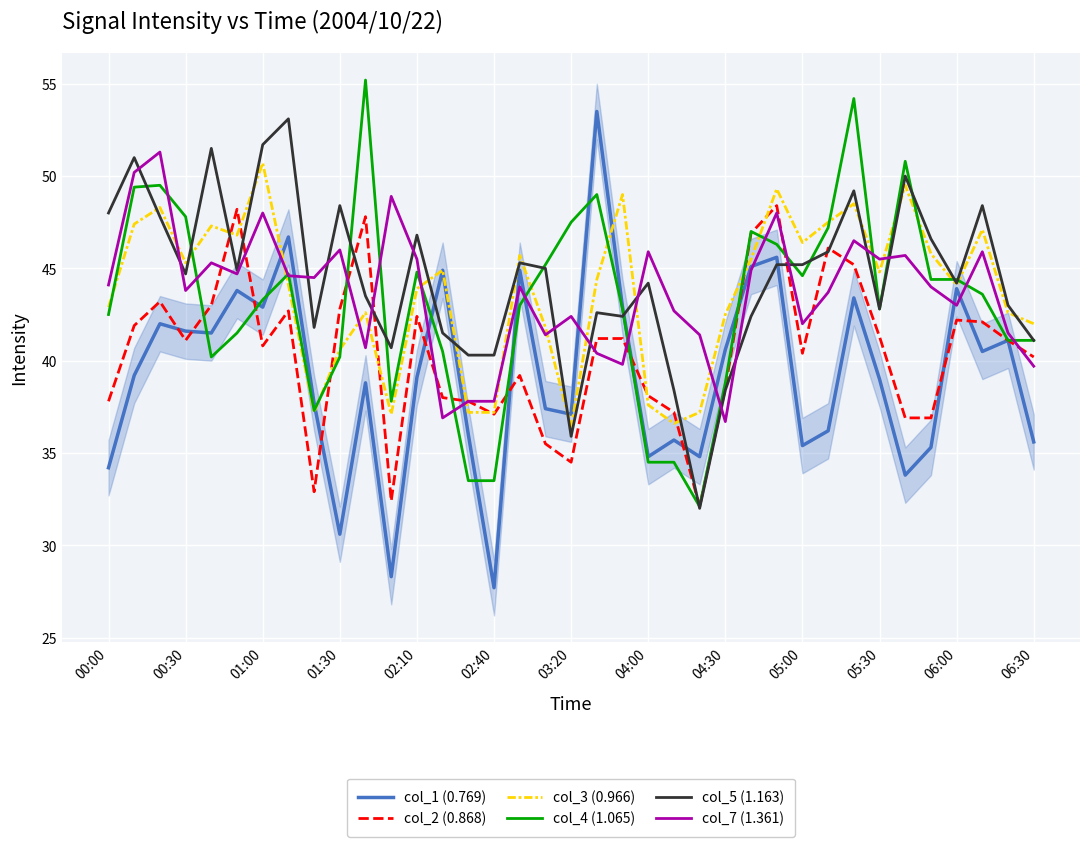

Which series ends up on top after the final intersection of col_7 (1.361) and col_3 (0.966)?

col_3 (0.966)